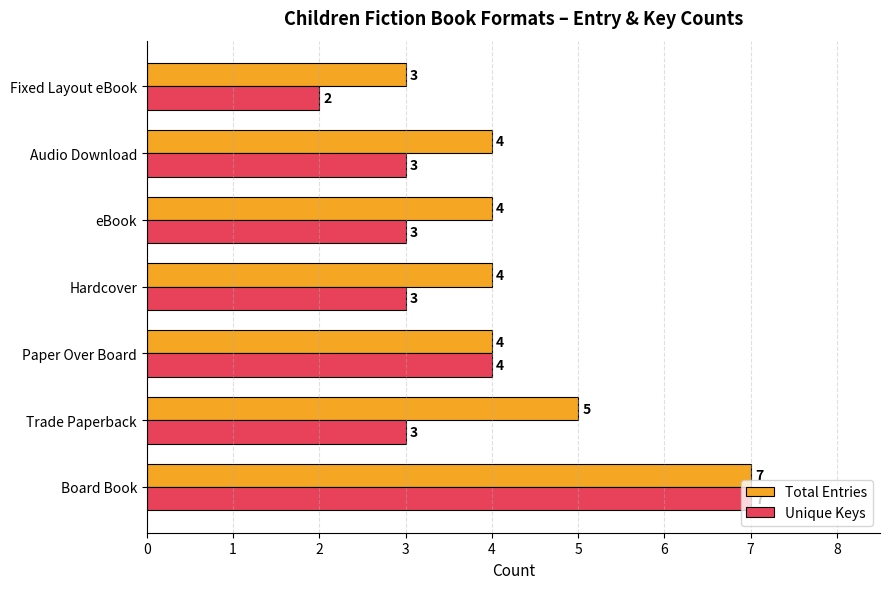

What is the total value across all series at eBook?

7